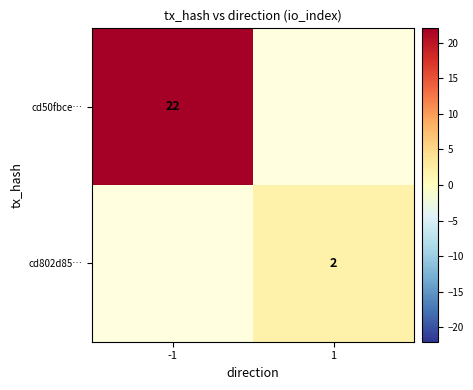

How many data points does each series have?

2